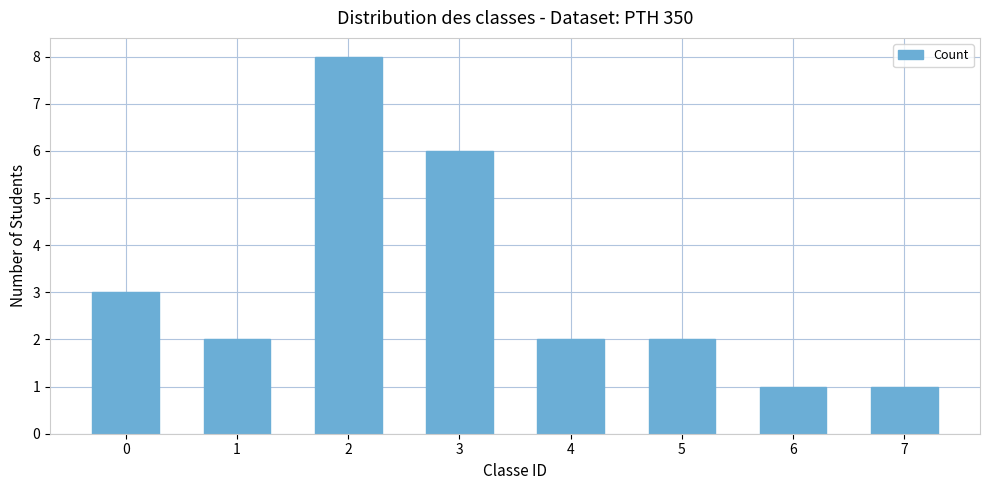

How many series are shown in this chart?

1